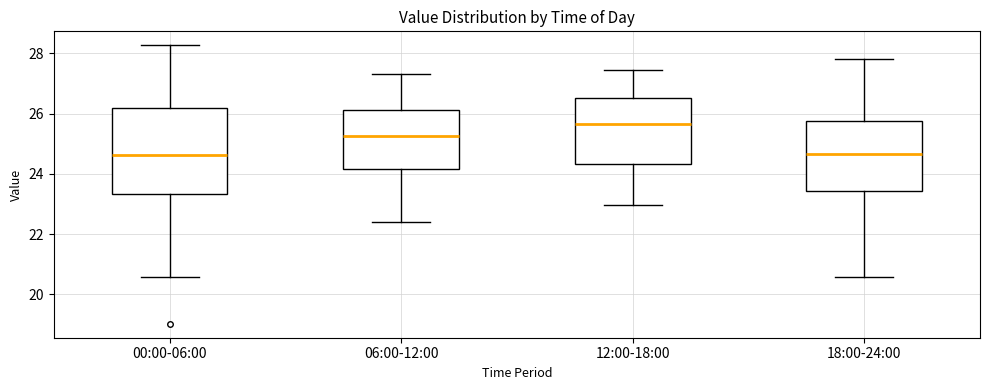

Where does the upper whisker of the box for 00:00-06:00 end on the y-axis? The values are not printed on the chart, so give them approximately, as read against the axis.

28.2